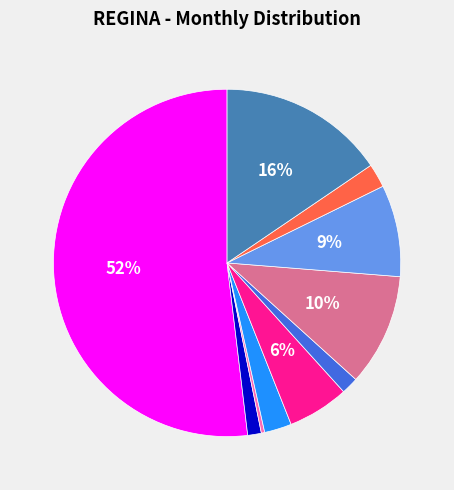

Does any single category account for the majority?

Yes